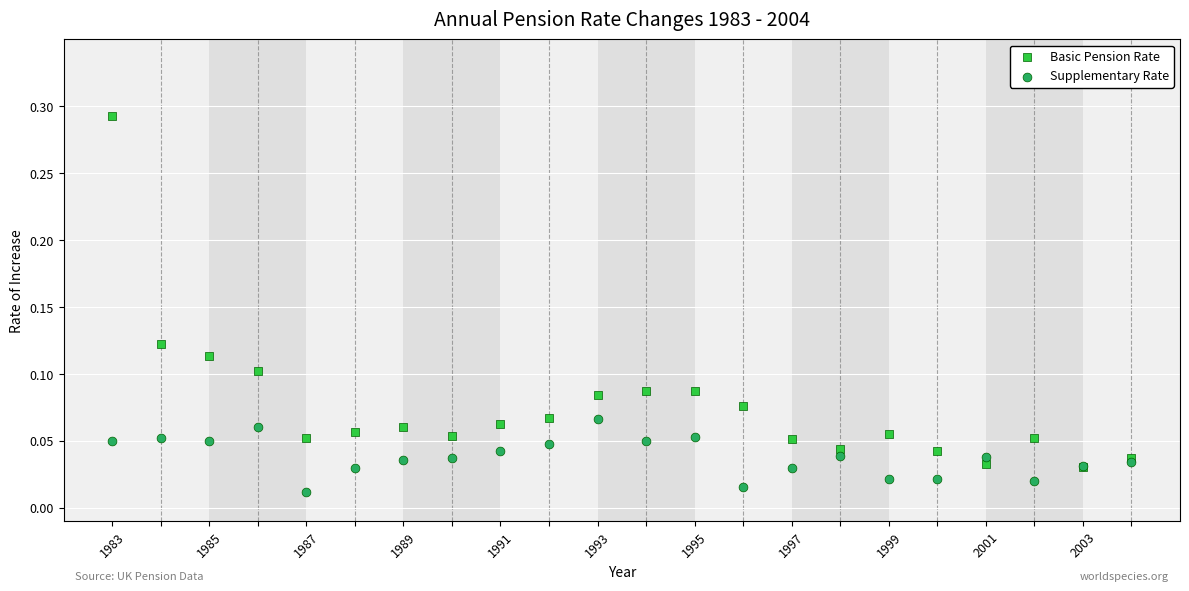

What are all the series names shown in the legend?

Basic Pension Rate, Supplementary Rate